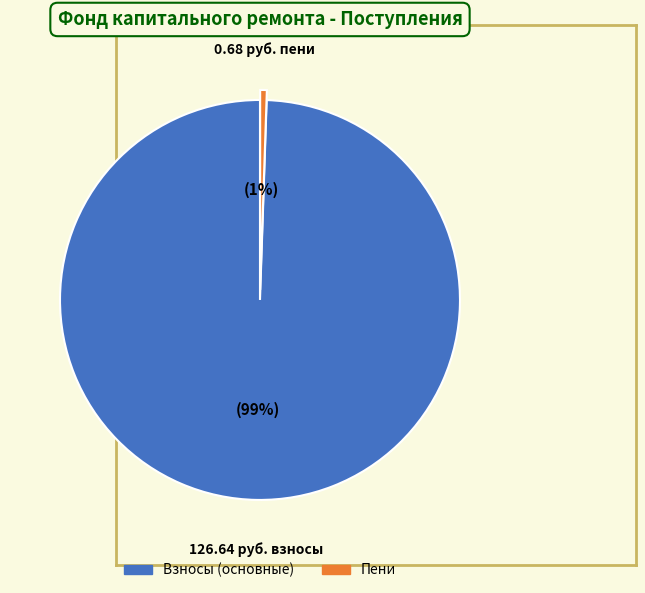

To the nearest percent, what is the average slice percentage?

50%